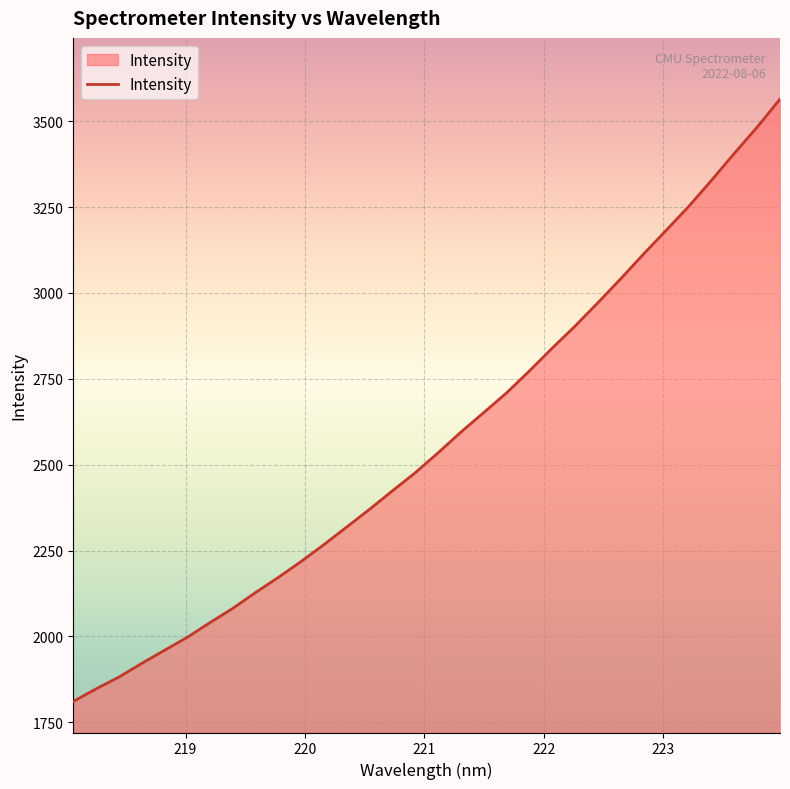

What is the sum of all values?

82266.0